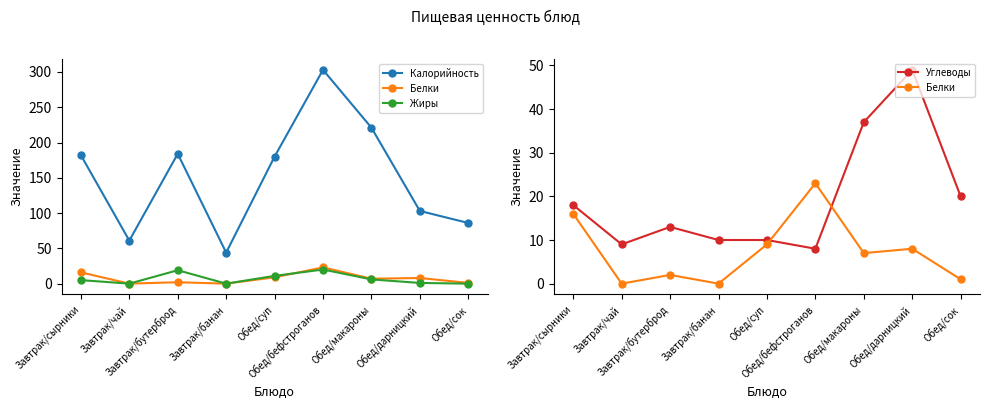

Which series has the largest total across all categories?

Калорийность